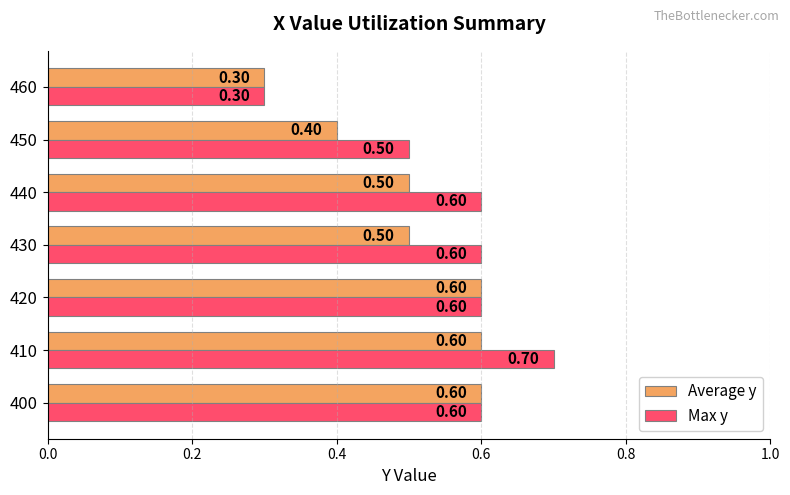

Which series has the widest spread of values?

Max y